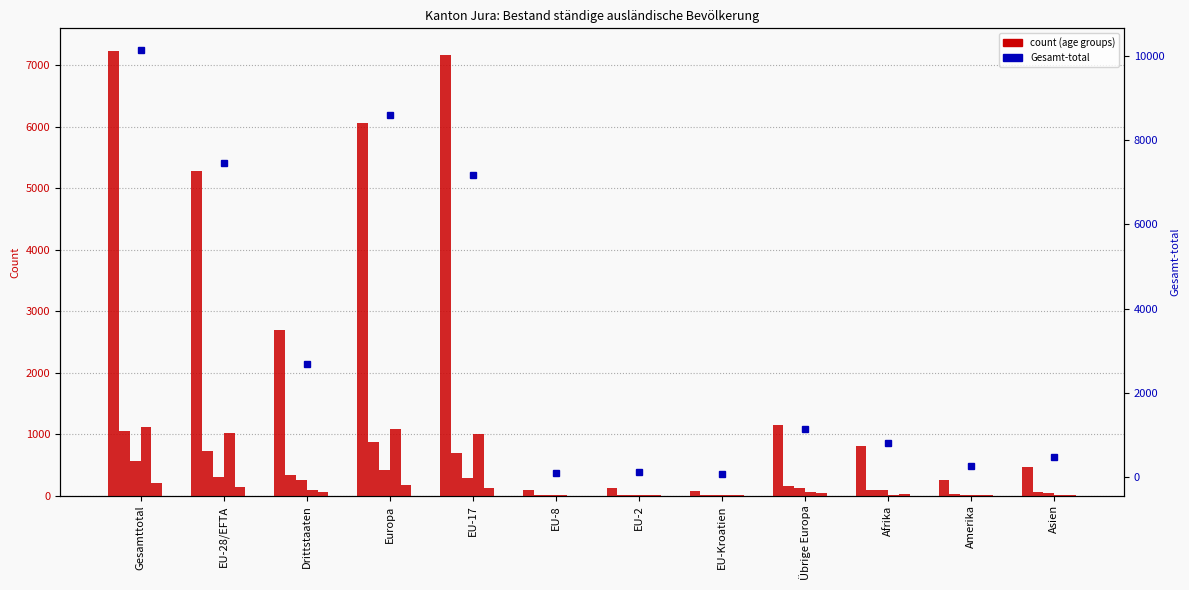

At which category is the sum across all series the highest?

Gesamttotal